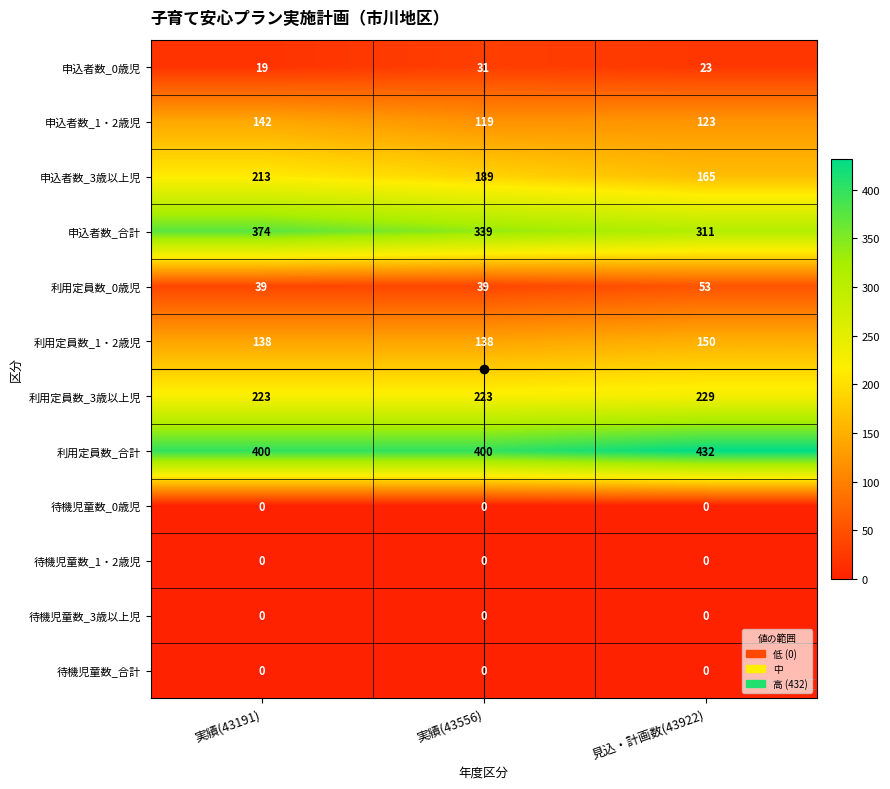

Which series has the widest spread of values?

申込者数_合計